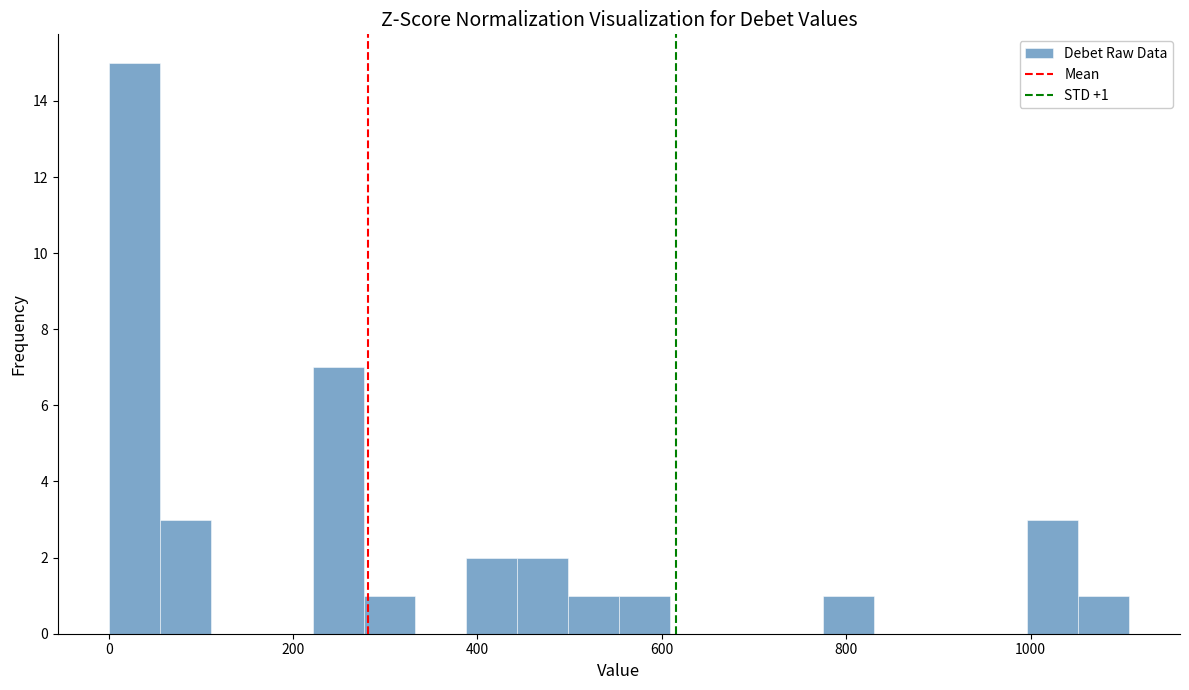

Read against the x-axis, roughly where is the centre of the tallest bar?

20